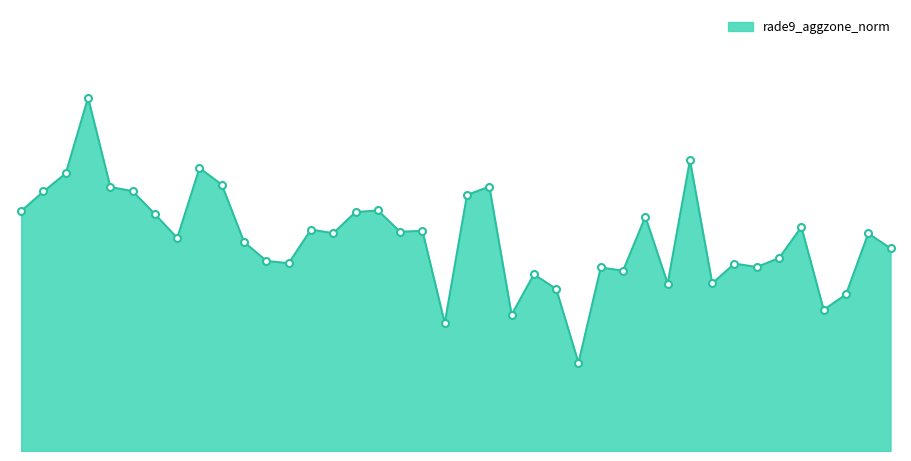

What is the value of the 9th point from the left?

16.8